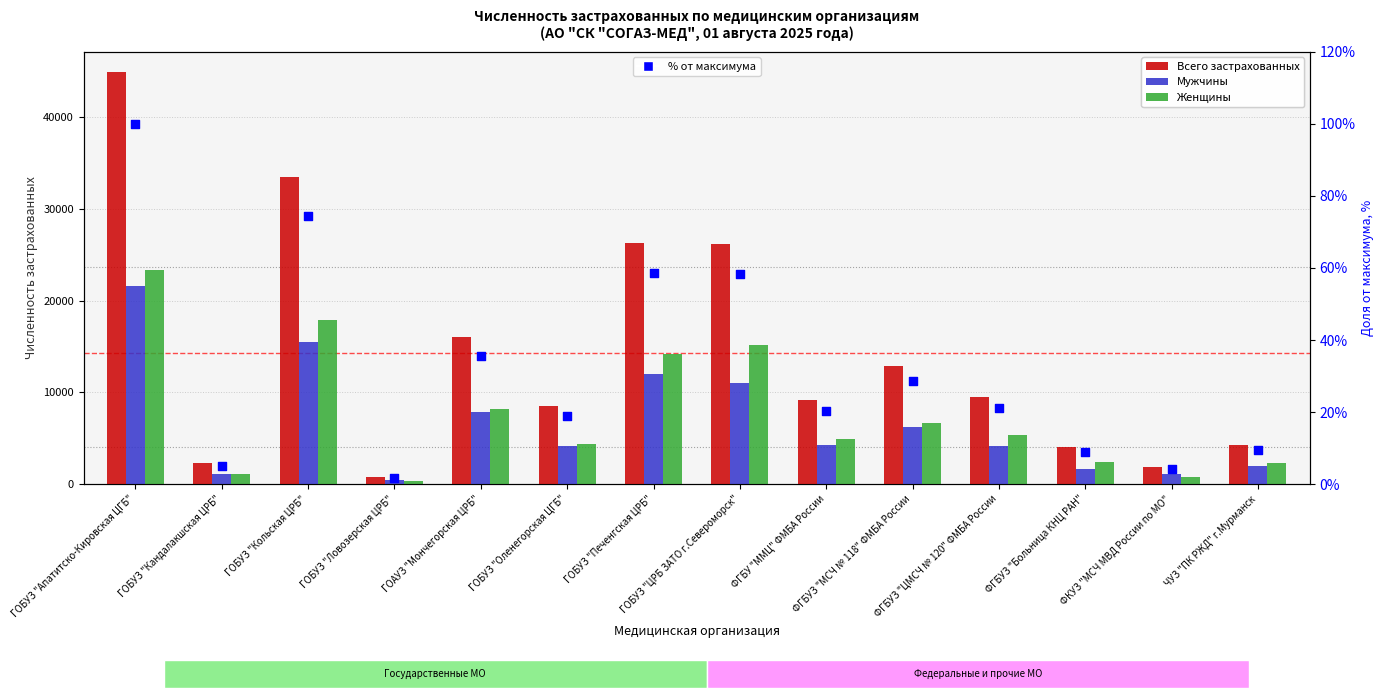

Which series contains the highest Y value?

Всего застрахованных